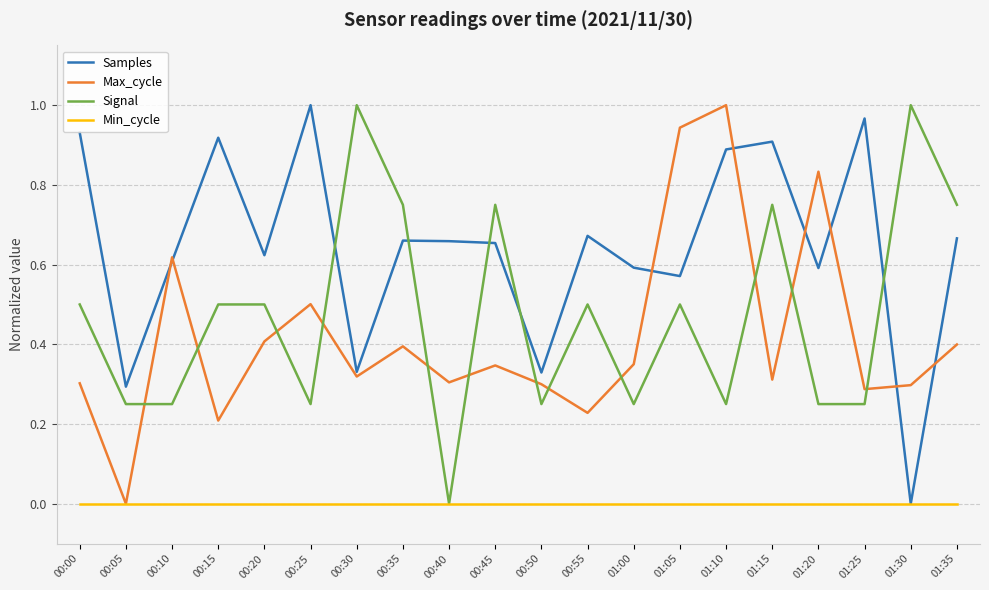

Where is Signal nearest to the value 0?

00:40